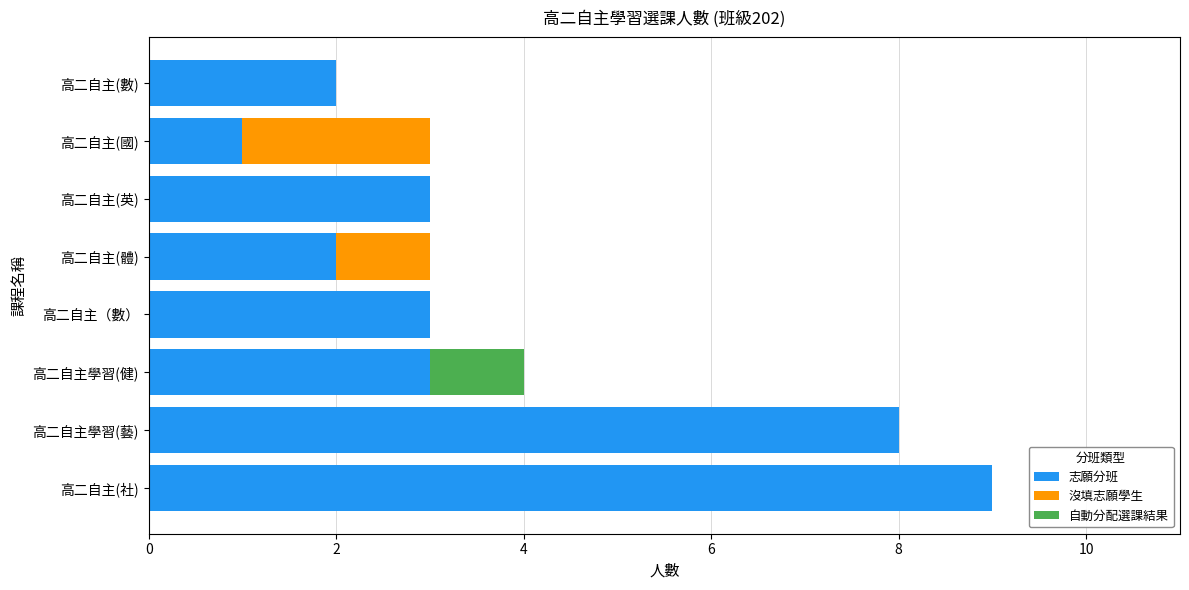

What is the average value of the 志願分班 series?

4